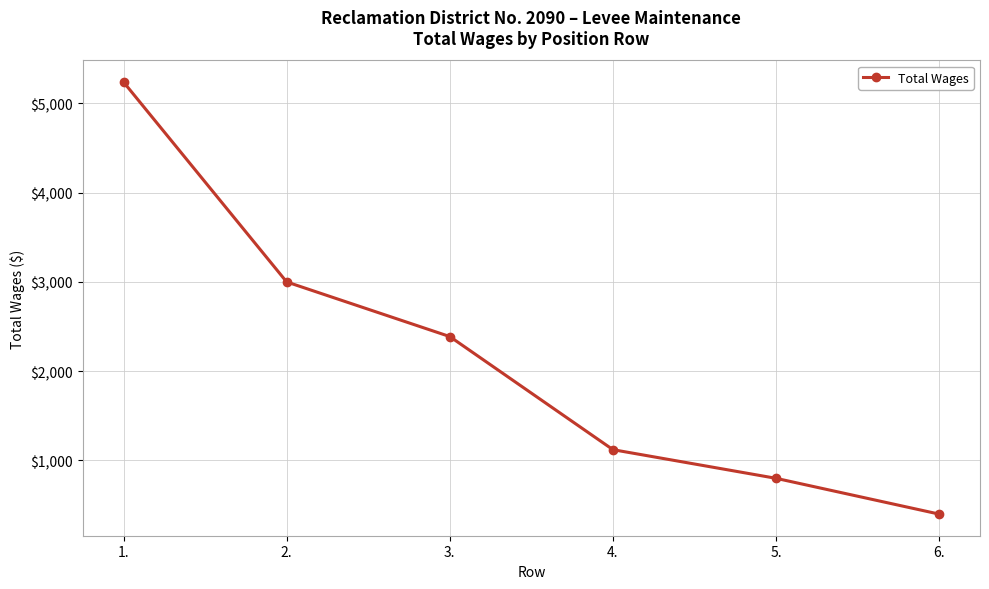

What is the difference between the maximum and minimum values?

4840